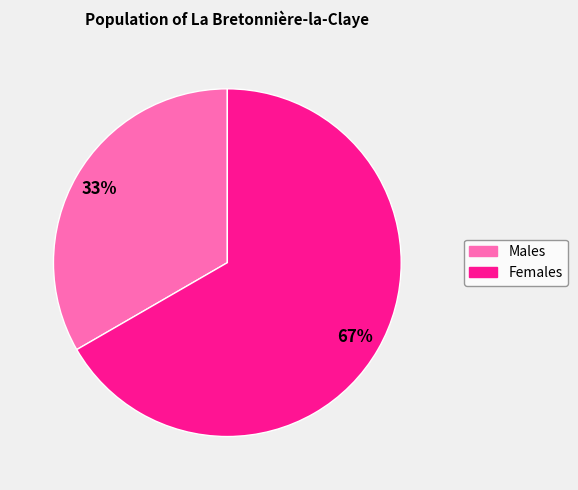

Which category has the smallest portion of the pie?

Males